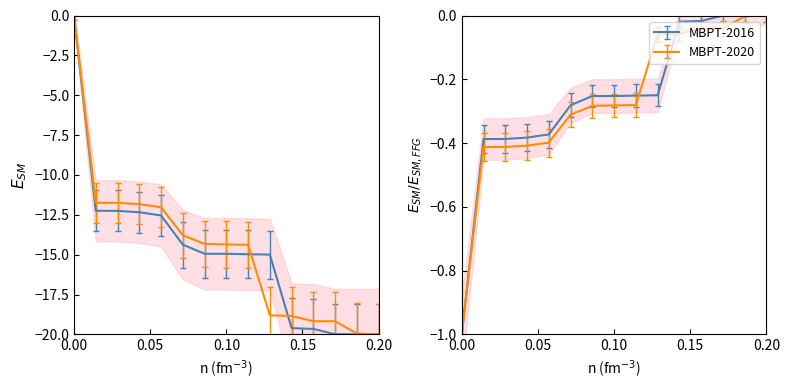

How many lines are shown in the chart?

2